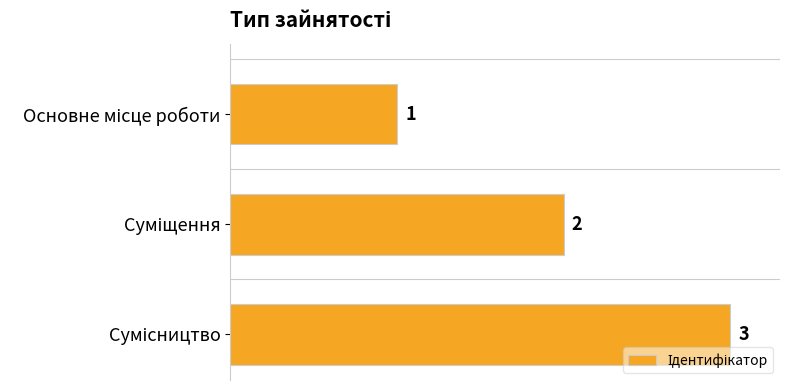

What is the value of the 1st bar from the top?

1